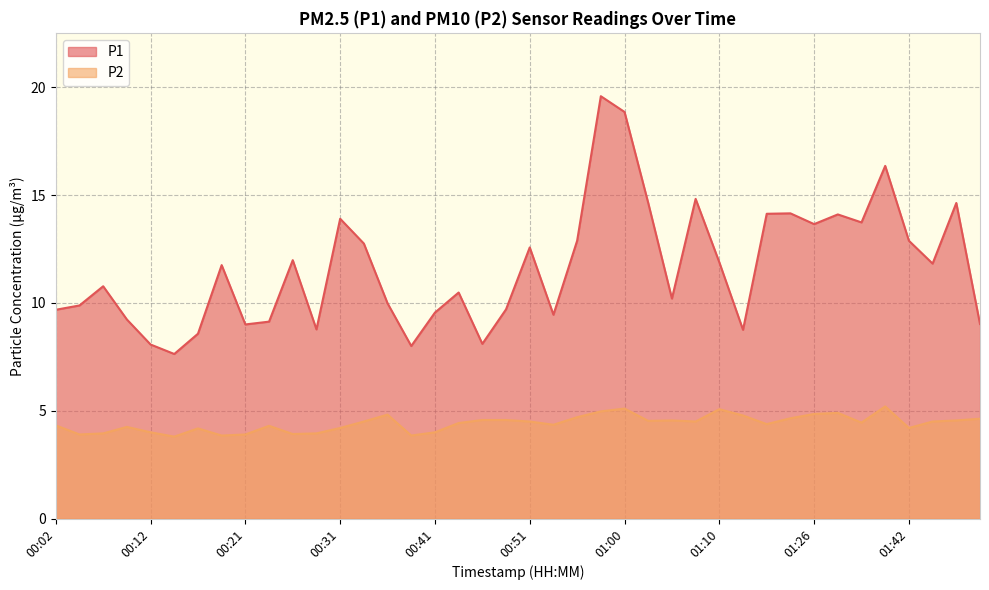

Reading right to left, transcribe all the data shown in this chart.

P1: 9.0	14.6	11.8	12.9	16.4	13.7	14.1	13.7	14.2	14.1	8.8	11.9	14.8	10.2	14.6	18.9	19.6	12.9	9.4	12.6	9.7	8.1	10.5	9.6	8.0	10.0	12.8	13.9	8.8	12.0	9.1	9.0	11.8	8.6	7.6	8.1	9.2	10.8	9.9	9.7
P2: 4.6	4.5	4.5	4.2	5.2	4.5	4.9	4.8	4.7	4.4	4.8	5.1	4.5	4.5	4.5	5.1	5.0	4.7	4.3	4.5	4.6	4.6	4.4	4.0	3.9	4.8	4.5	4.2	4.0	3.9	4.3	3.9	3.9	4.2	3.8	4.0	4.2	4.0	3.9	4.3